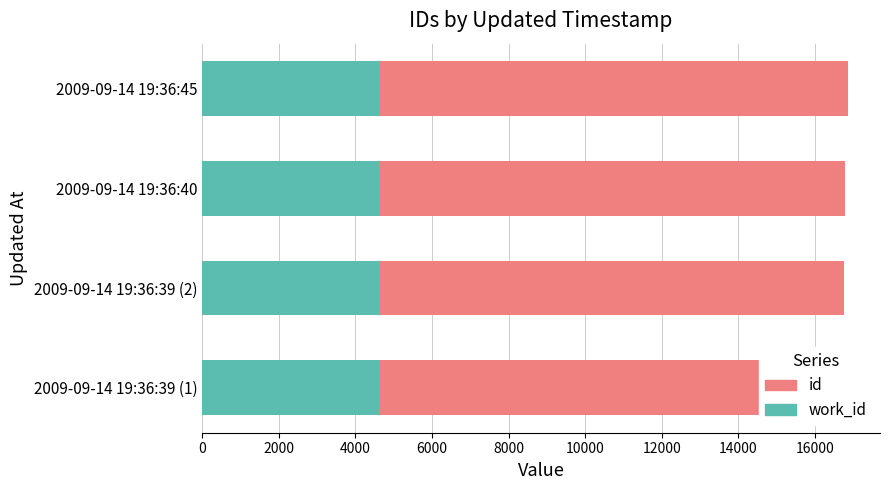

Between 6000 and 0, which is larger?

6000